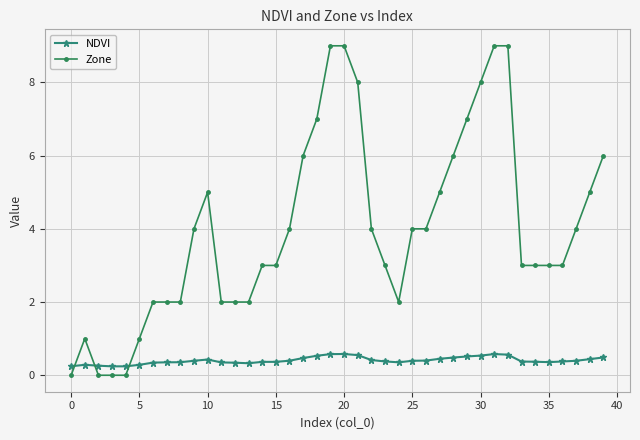

Which series has the largest range (max minus min)?

Zone